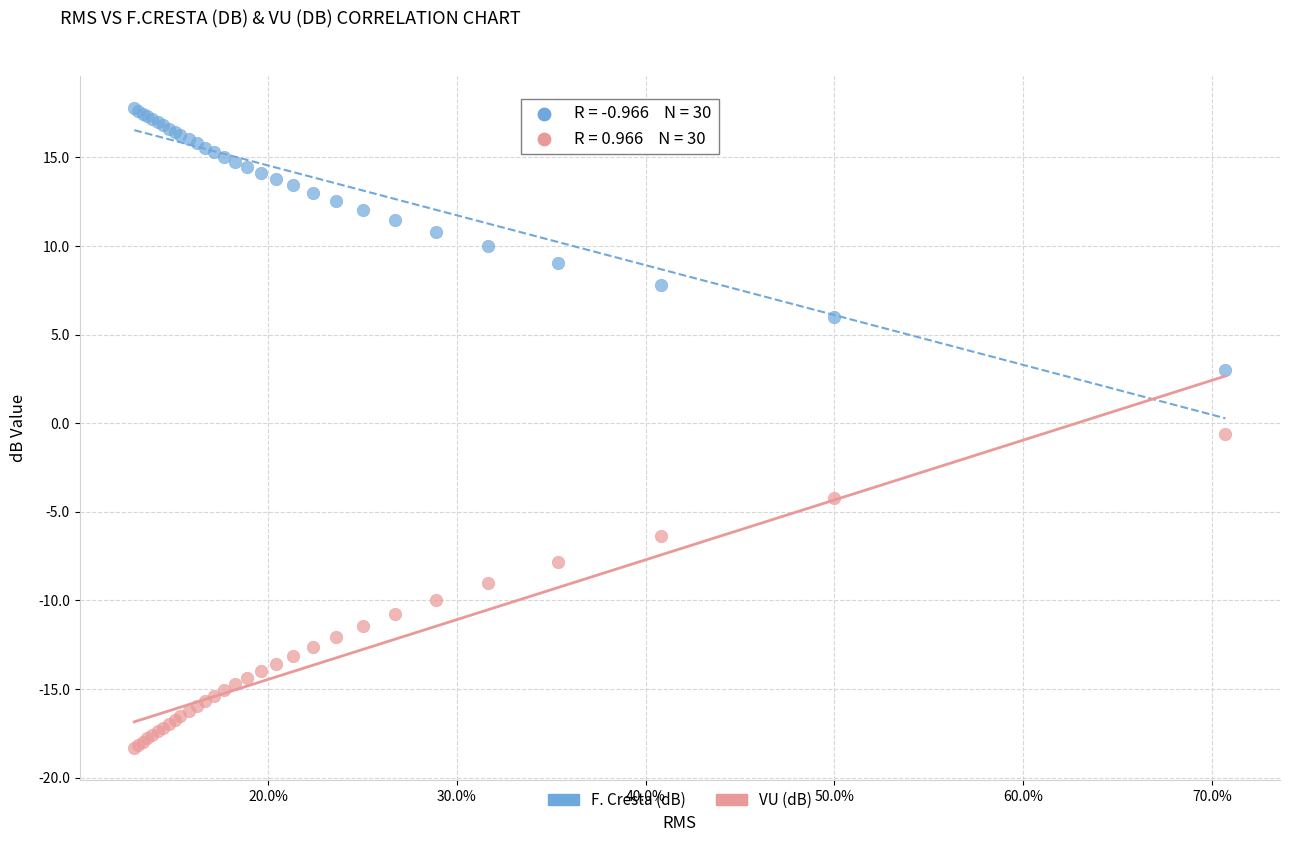

What is the X range (max minus min) for the scatter plot?

0.6